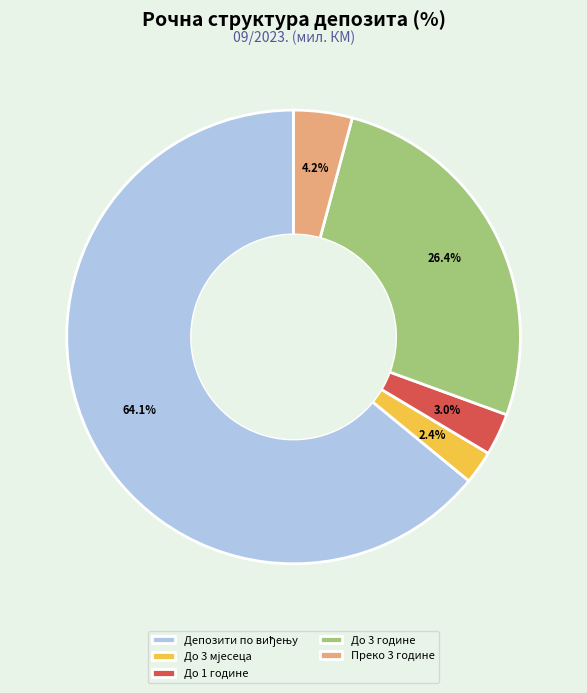

What is the total percentage of До 3 године and Преко 3 године?

30.6%